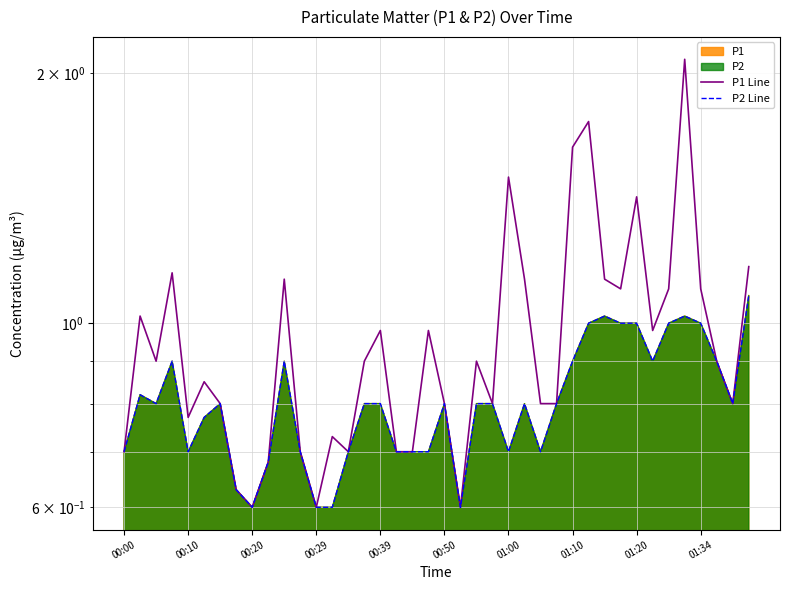

Is it true that P1 Line equals 0.9 at 15?

True